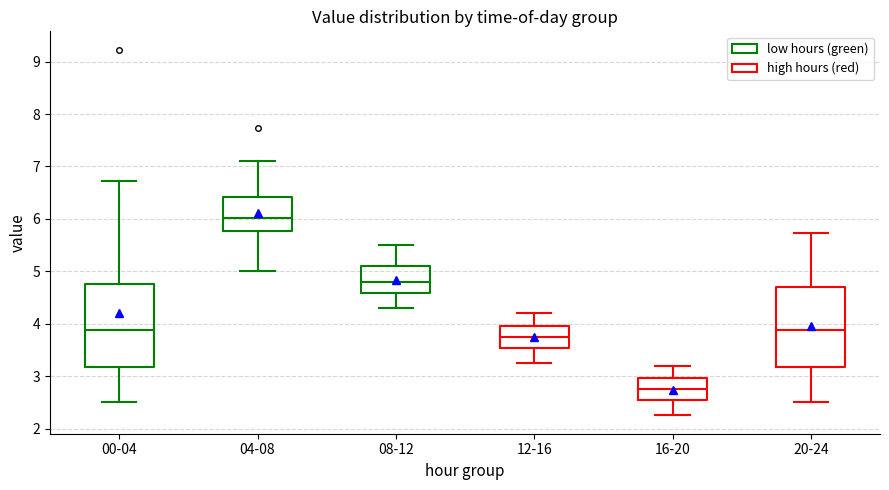

Which box's median line is the highest?

04-08